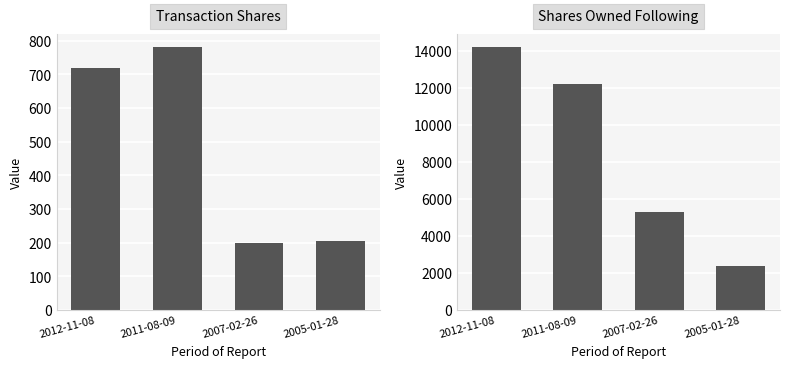

What is the difference between the maximum and minimum values in the sharesOwnedFollowingTransaction series?

11796